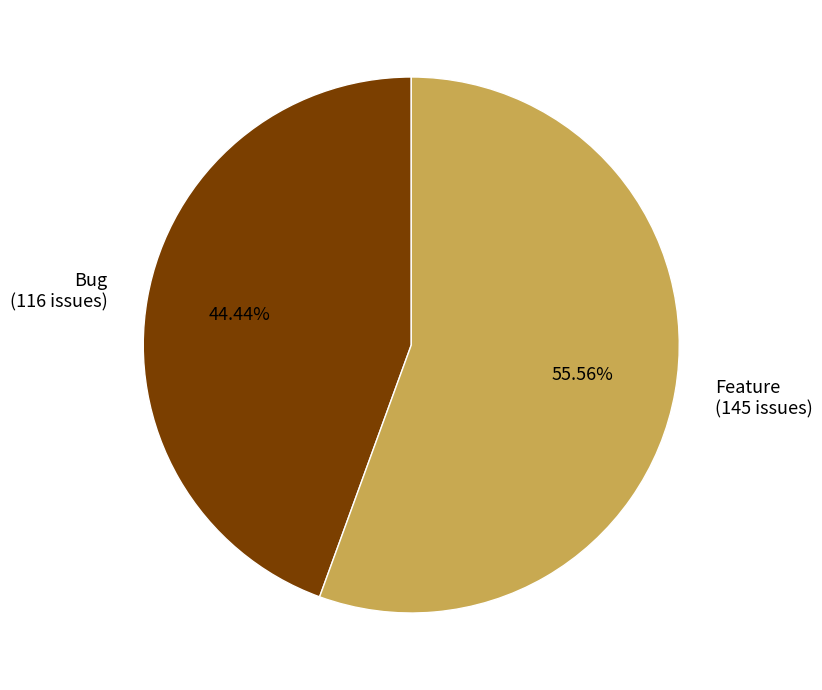

To the nearest percent, what percentage of the pie is Bug?

44%